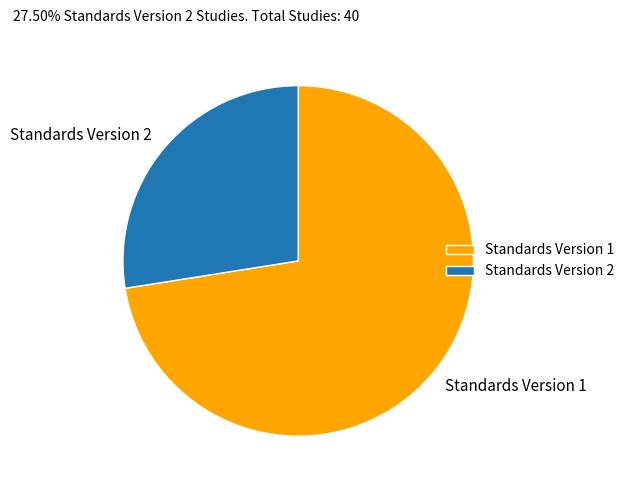

How many slices are in this pie chart?

2